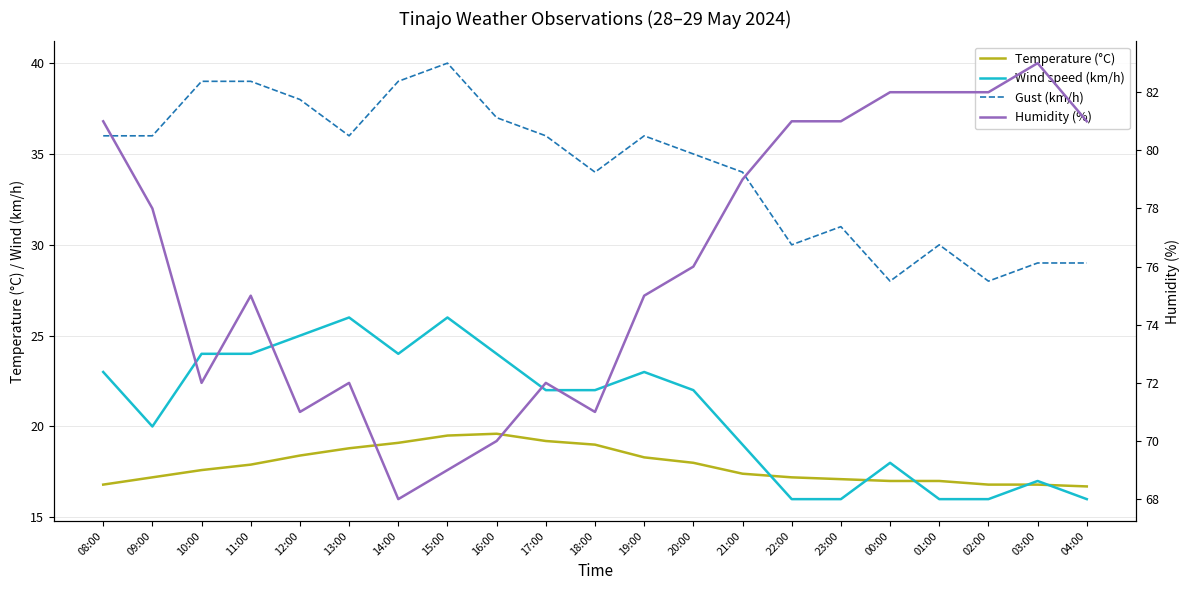

Reading left to right, list all the values displayed in this chart.

Temperature (°C): 16.8	17.2	17.6	17.9	18.4	18.8	19.1	19.5	19.6	19.2	19.0	18.3	18.0	17.4	17.2	17.1	17.0	17.0	16.8	16.8	16.7
Wind speed (km/h): 23.0	20.0	24.0	24.0	25.0	26.0	24.0	26.0	24.0	22.0	22.0	23.0	22.0	19.0	16.0	16.0	18.0	16.0	16.0	17.0	16.0
Gust (km/h): 36.0	36.0	39.0	39.0	38.0	36.0	39.0	40.0	37.0	36.0	34.0	36.0	35.0	34.0	30.0	31.0	28.0	30.0	28.0	29.0	29.0
Humidity (%): 81.0	78.0	72.0	75.0	71.0	72.0	68.0	69.0	70.0	72.0	71.0	75.0	76.0	79.0	81.0	81.0	82.0	82.0	82.0	83.0	81.0